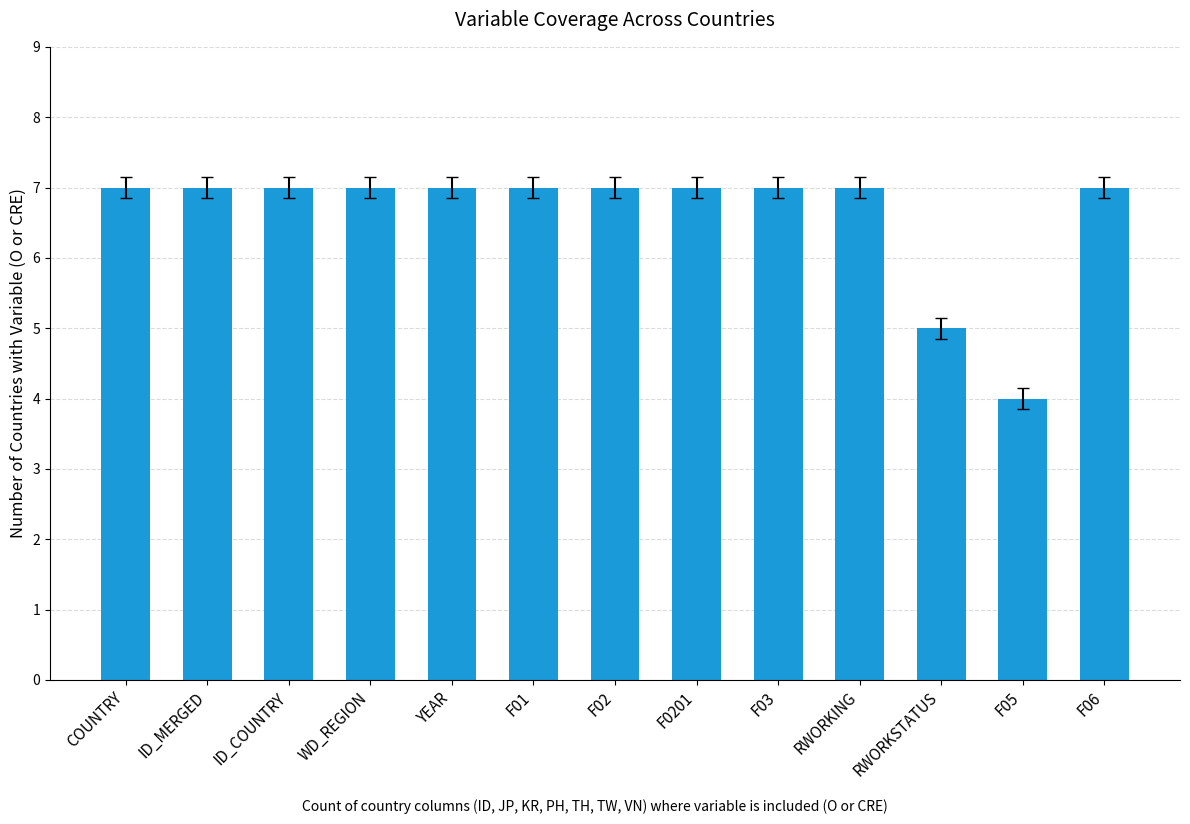

Is it true that the value at ID_MERGED is 4?

False